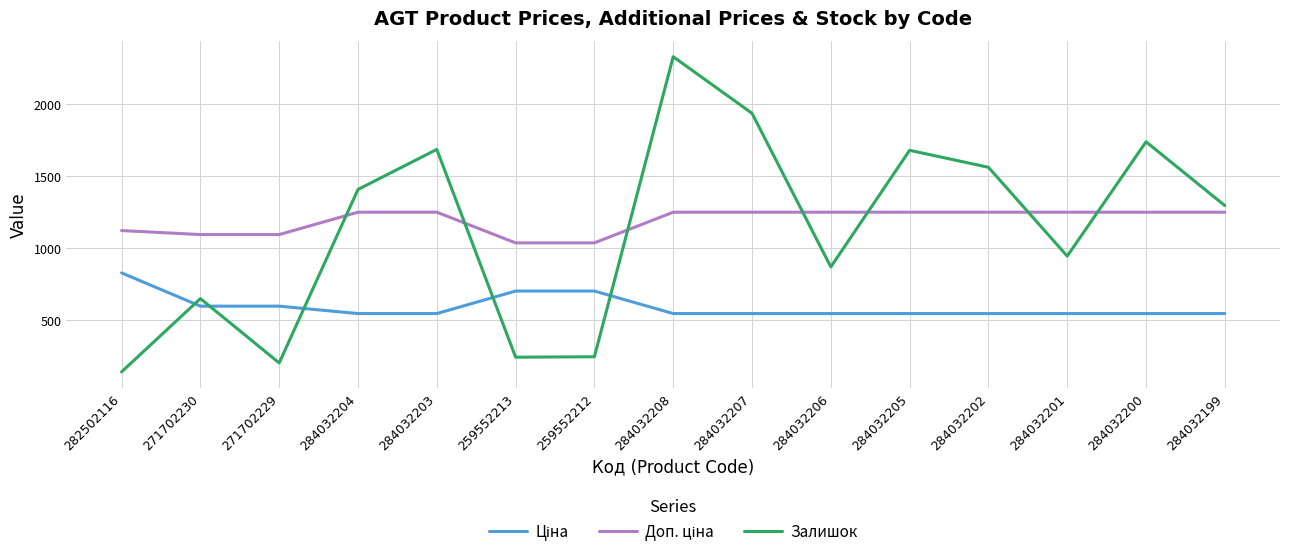

How many lines are shown in the chart?

3